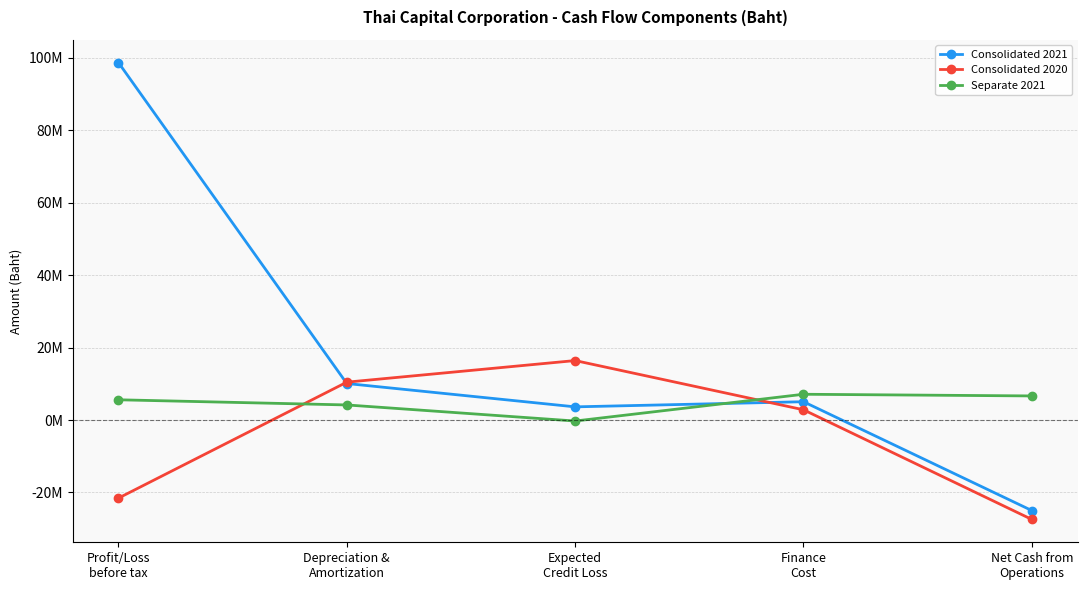

What is the sum of the Consolidated 2021 values at Expected
Credit Loss and Net Cash from
Operations?

-21371383